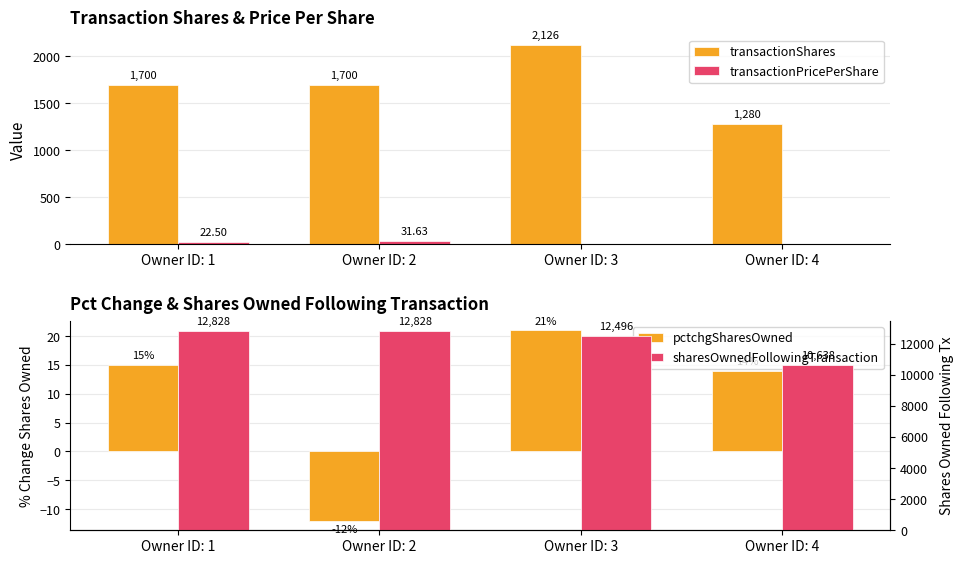

Which category has the highest value across all series?

Owner ID: 1